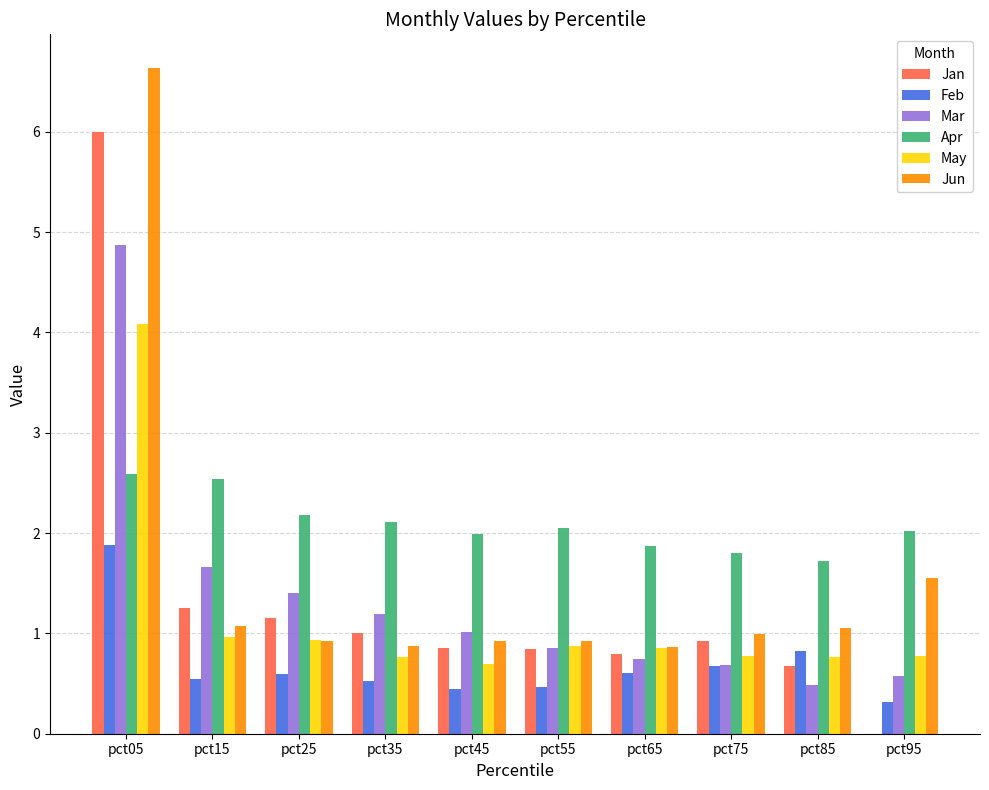

What is the greatest value displayed?

6.6